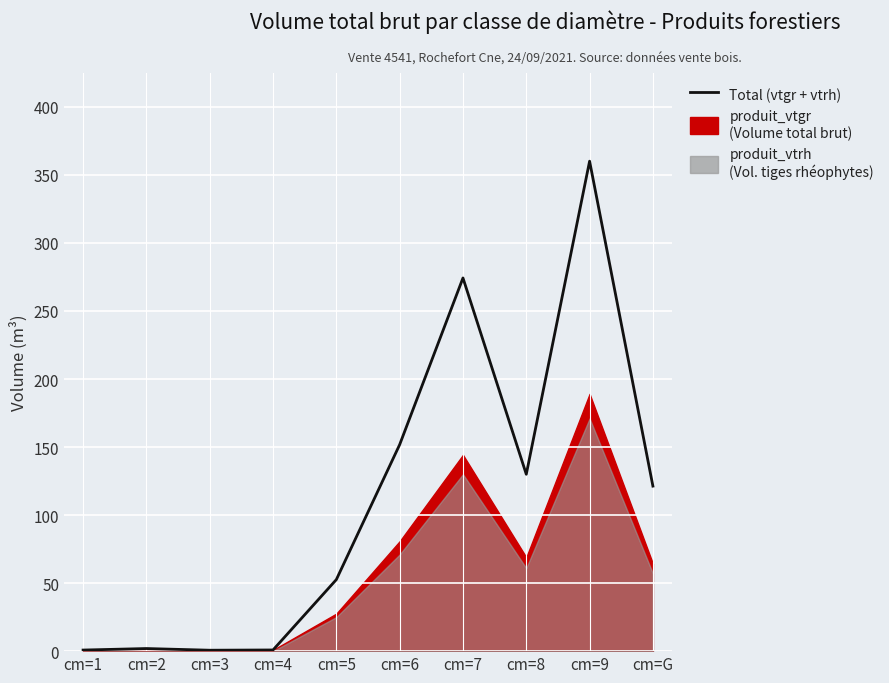

The value at cm=1 is 0.8. True or false?

True